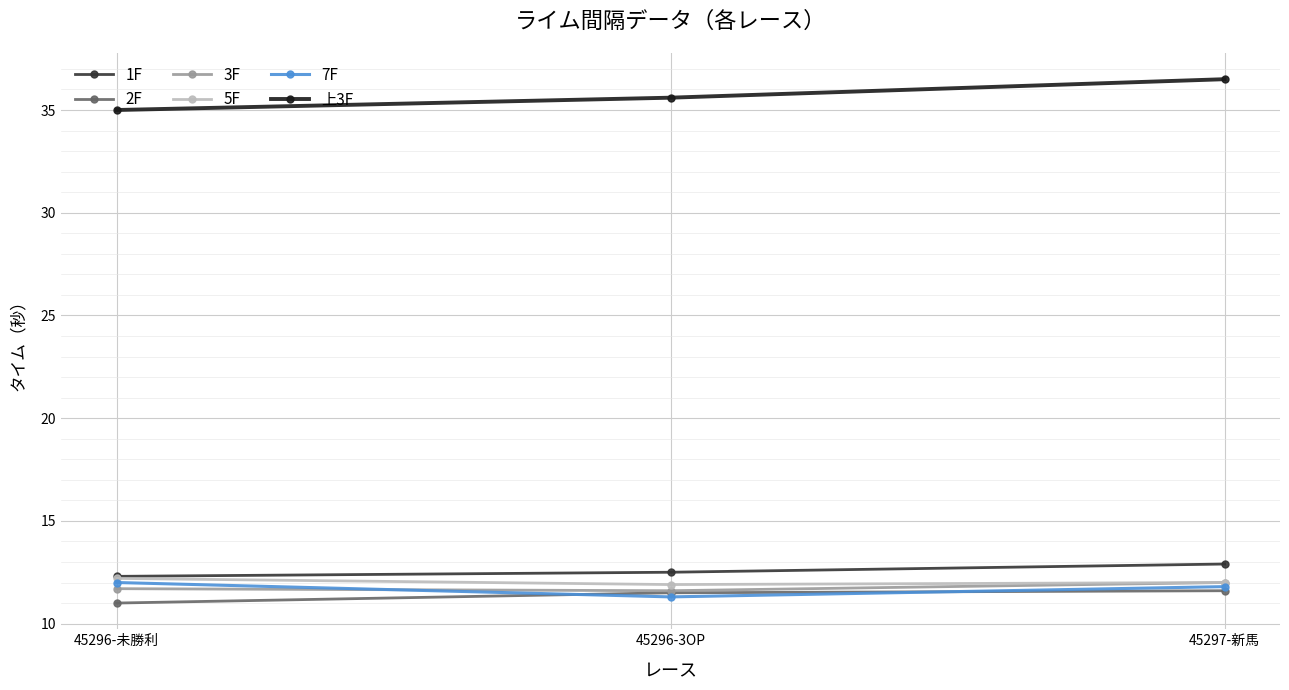

Count the number of data series in this chart.

6